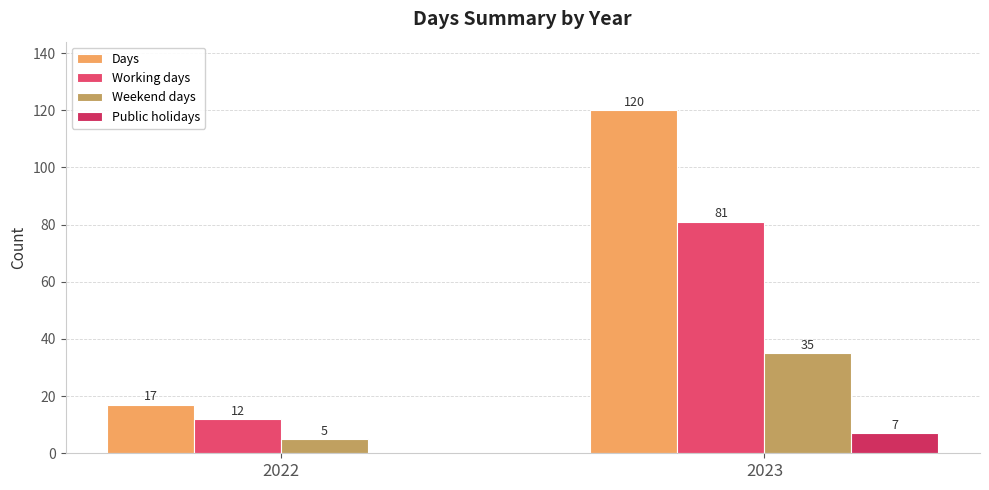

At which category is the sum across all series the highest?

2023